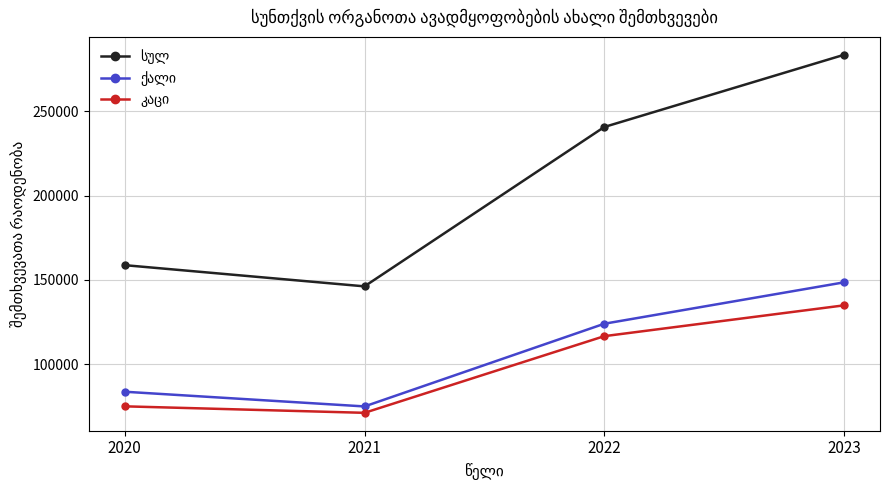

What is the spread (max minus min) of values at 2023?

148605